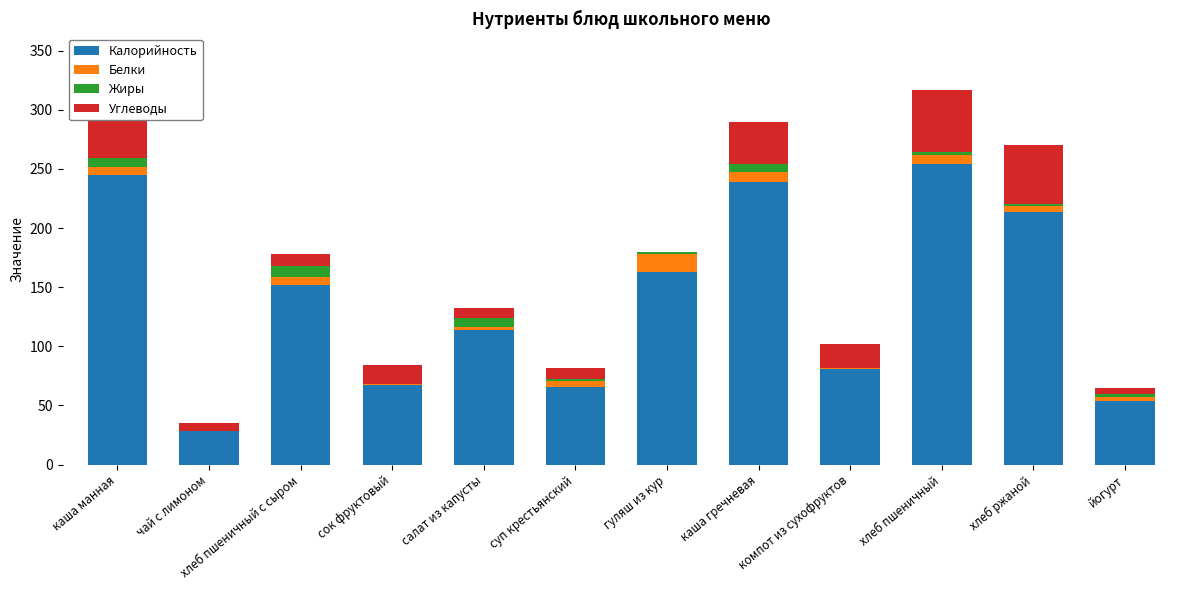

How many categories are shown in the chart?

12